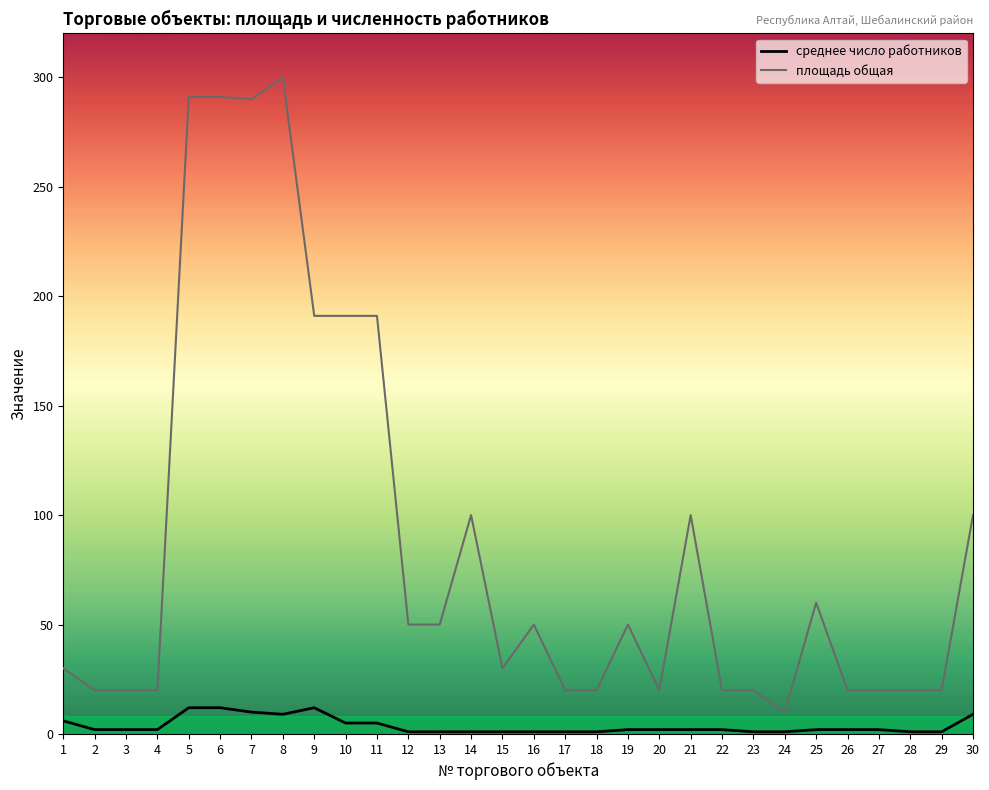

The среднее число работников series shows 1 at 24. True or false?

True